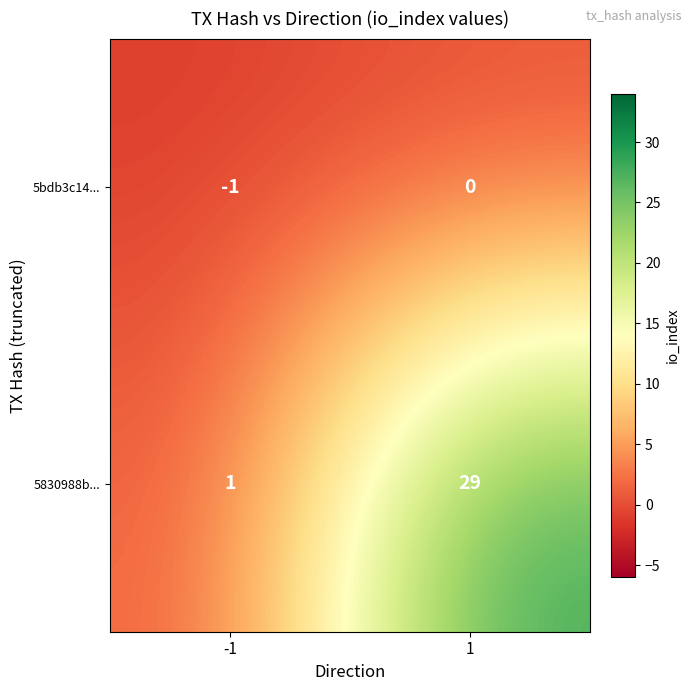

Between -1 and 1, which series saw the biggest shift?

5830988b...